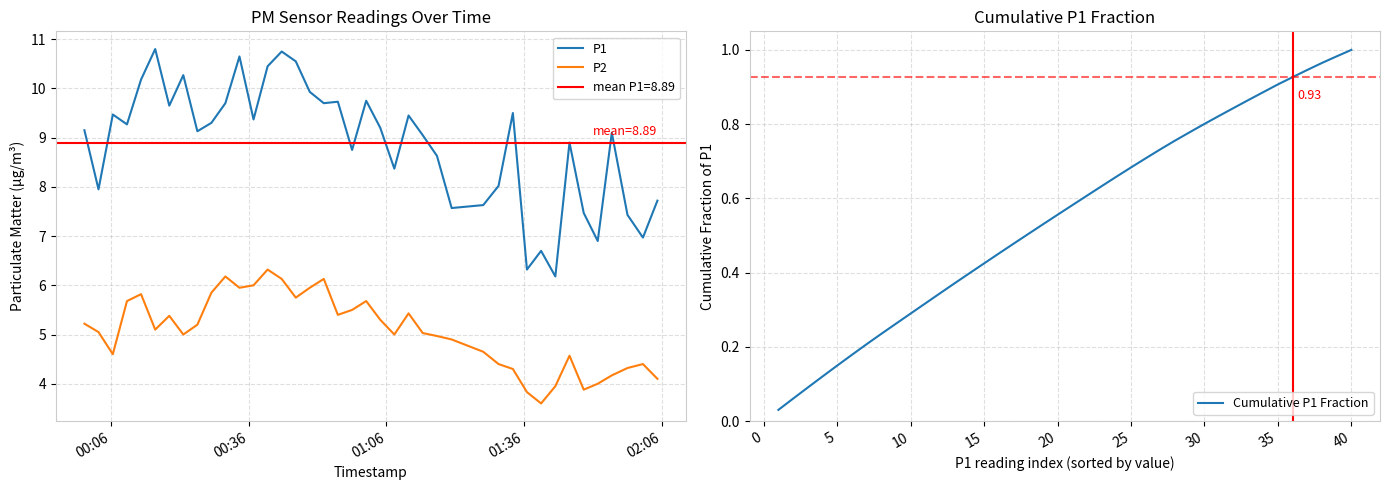

What is the lowest value of the P2 series?

3.6